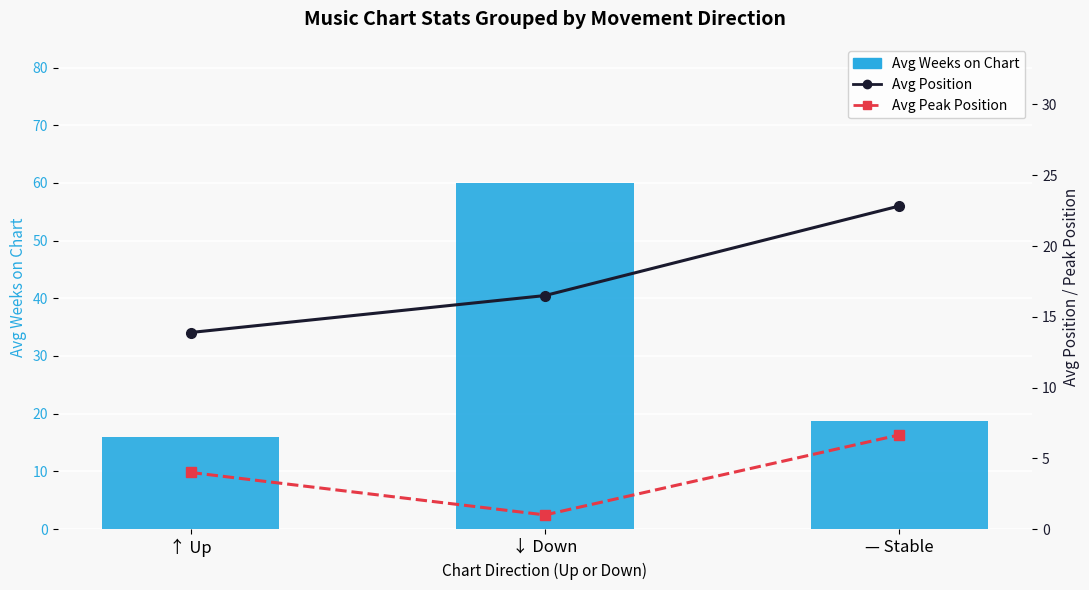

Rank the series by their maximum value, from lowest to highest.

Avg Peak Position, Avg Position, Avg Weeks on Chart